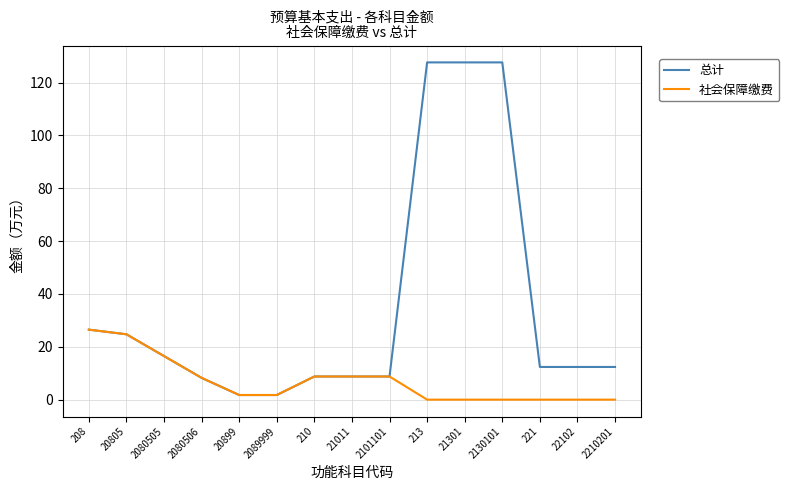

The value of 社会保障缴费 at 2080506 is 8.2. True or false?

True